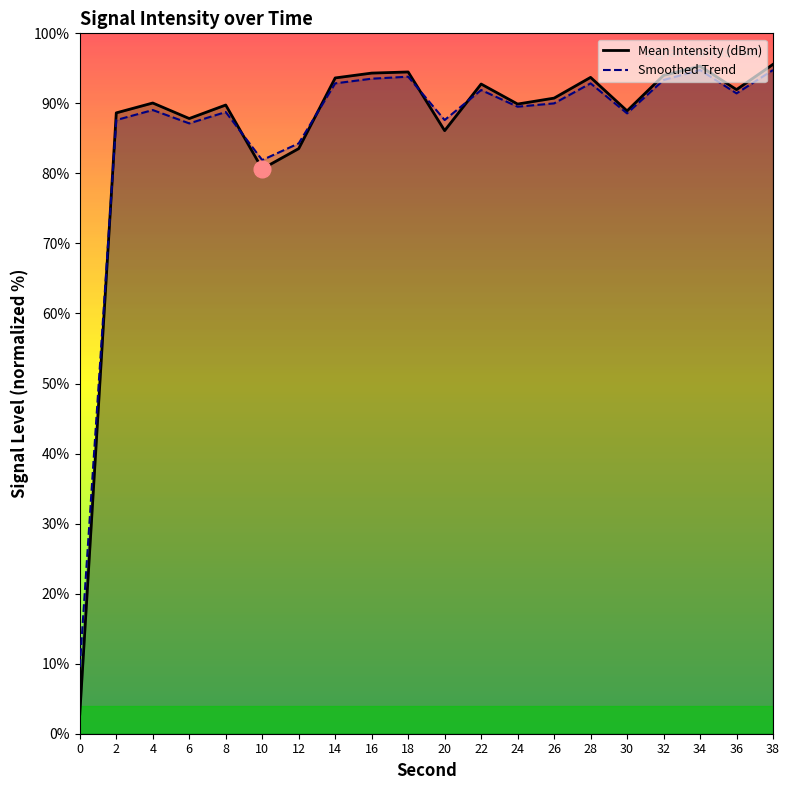

Which series changed the most between 20 and 38?

Mean Intensity (dBm)